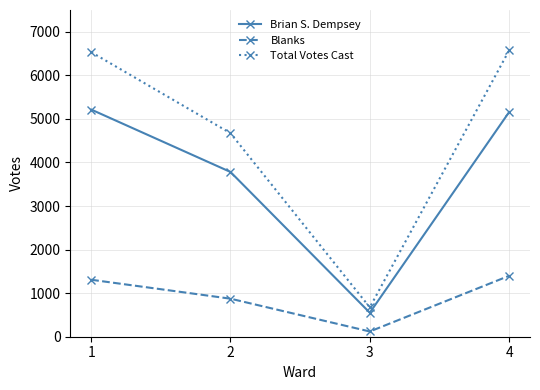

Which series has the largest total across all categories?

Total Votes Cast